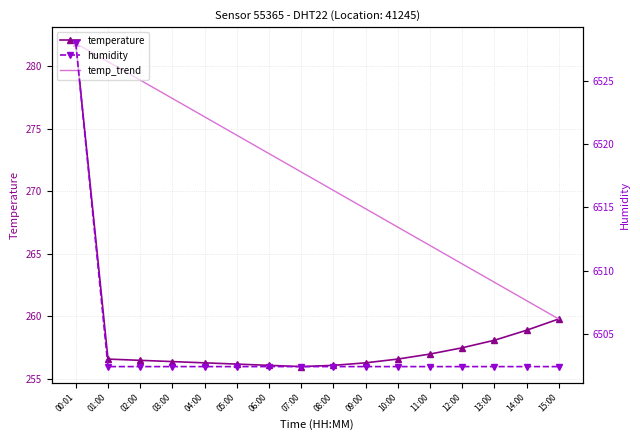

What position from the right is 10:00?

6